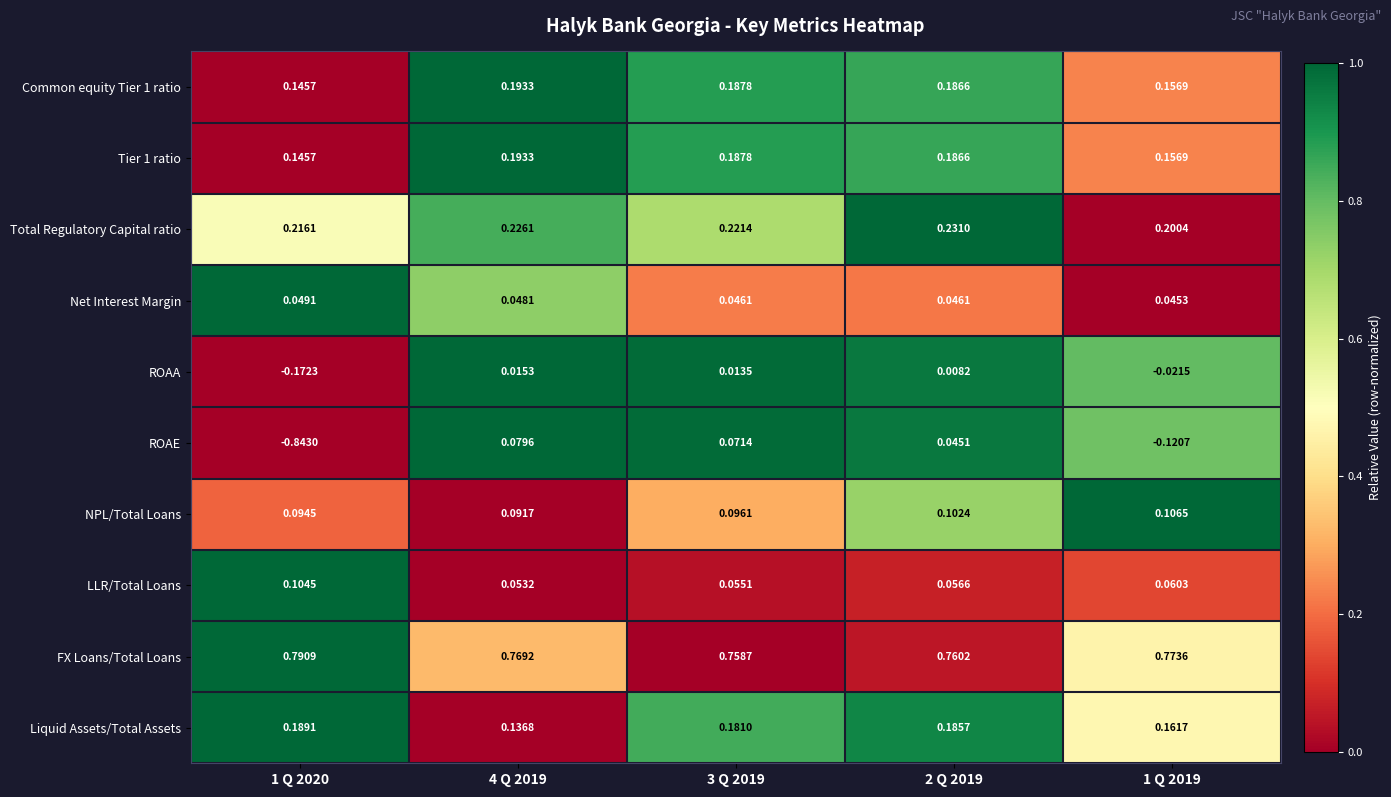

How many distinct data groups are displayed?

10